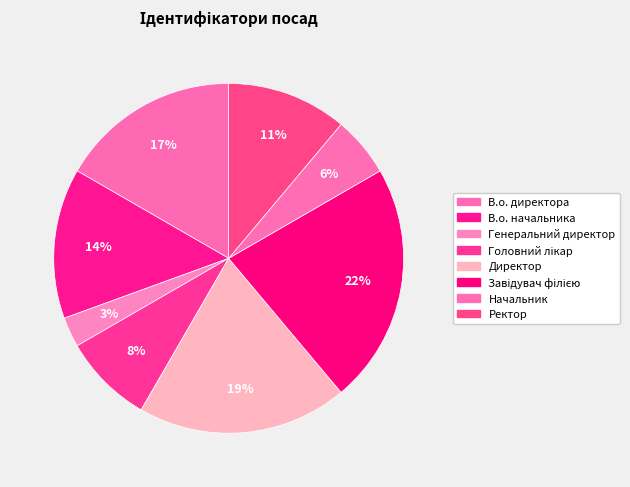

Does any single category account for the majority?

No